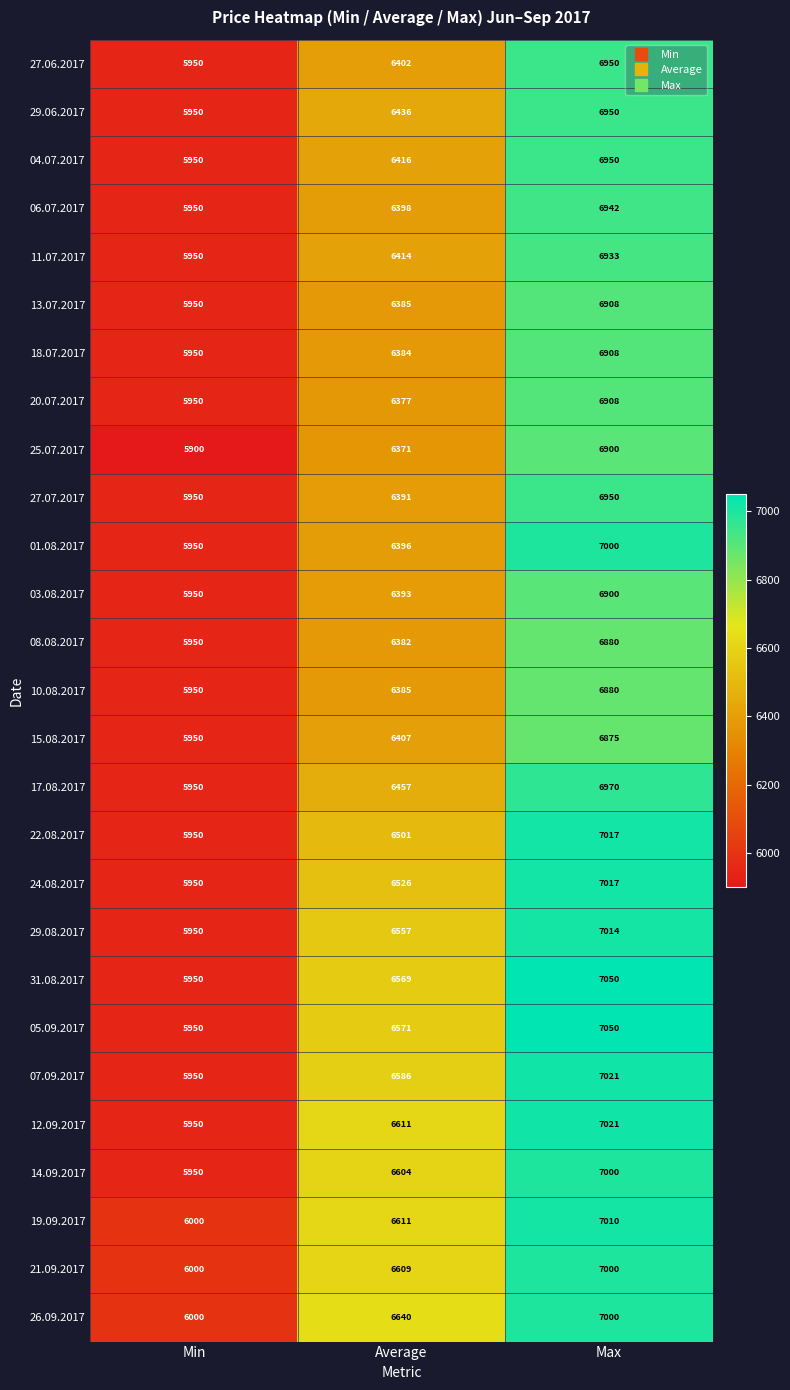

How many values in the 25.07.2017 series are below 6371?

1